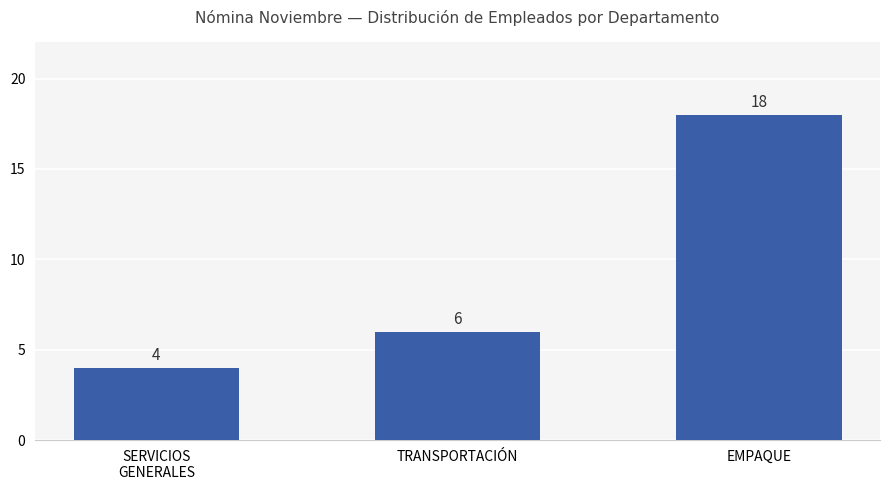

Rank the categories by value from highest to lowest.

EMPAQUE, TRANSPORTACIÓN, SERVICIOS
GENERALES